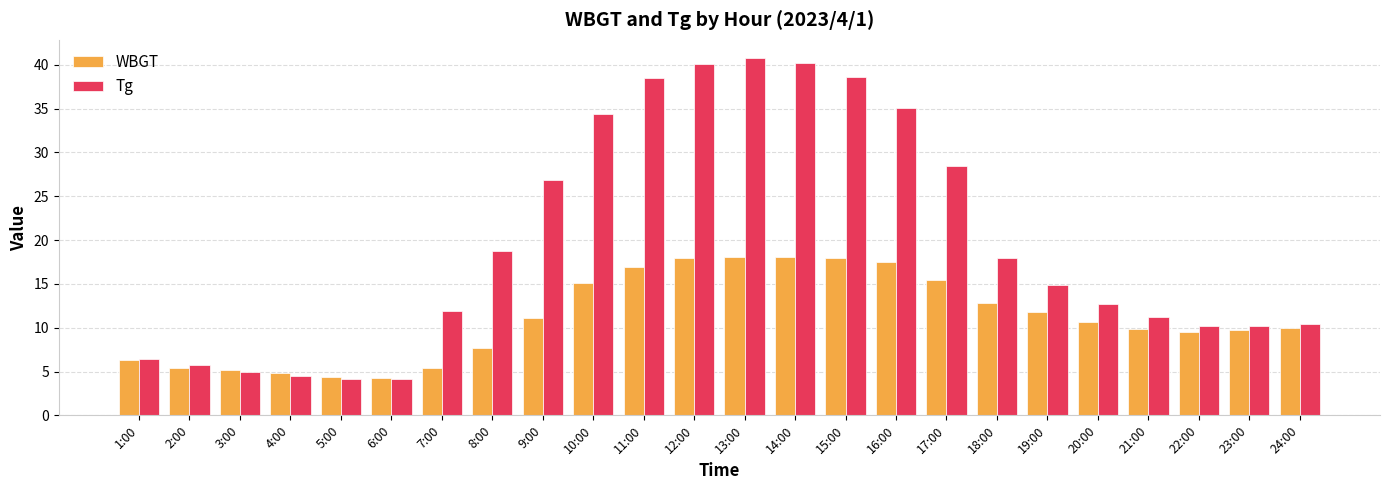

List the series in order of their overall mean, highest first.

Tg, WBGT